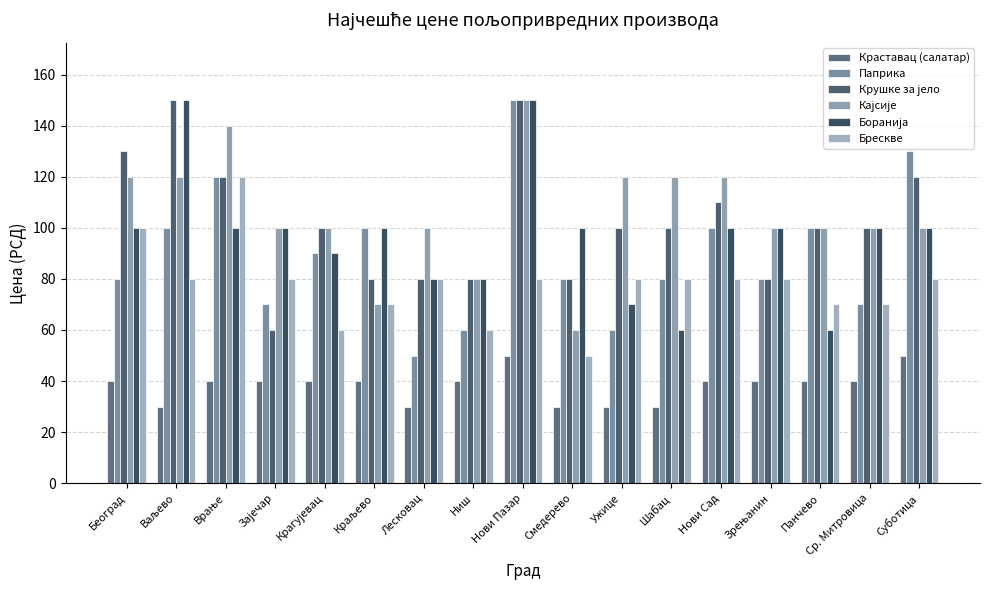

What is the minimum value for Паприка?

50